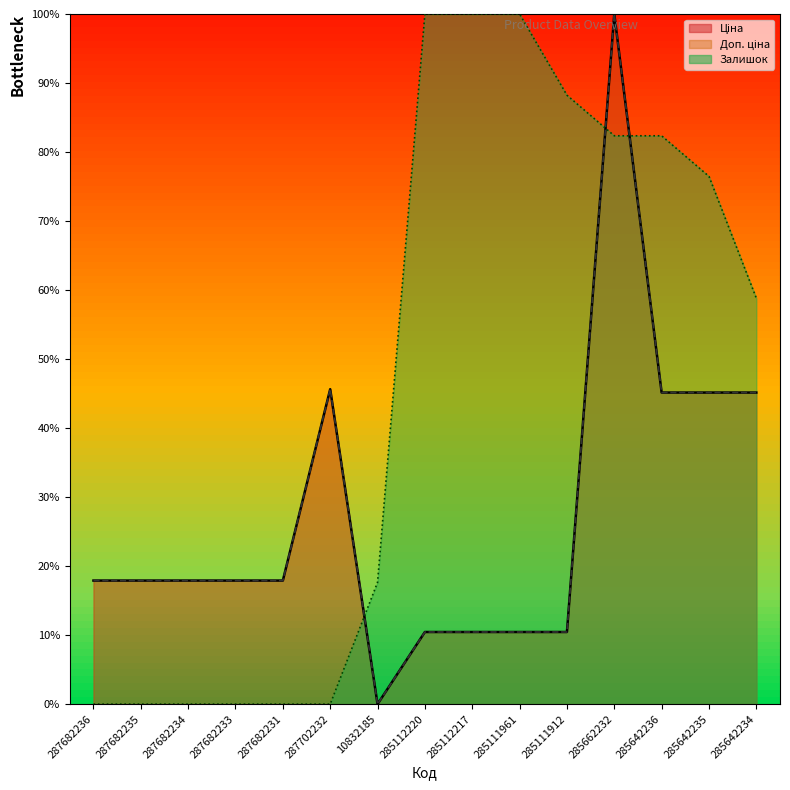

Reading right to left, what are all the values shown in this chart?

Ціна: 45.1	45.1	45.1	100.0	10.5	10.5	10.5	10.5	0.0	45.6	17.9	17.9	17.9	17.9	17.9
Доп. ціна: 45.1	45.1	45.1	100.0	10.5	10.5	10.5	10.5	0.0	45.6	17.9	17.9	17.9	17.9	17.9
Залишок: 58.8	76.5	82.4	82.4	88.2	100.0	100.0	100.0	17.6	0.0	0.0	0.0	0.0	0.0	0.0